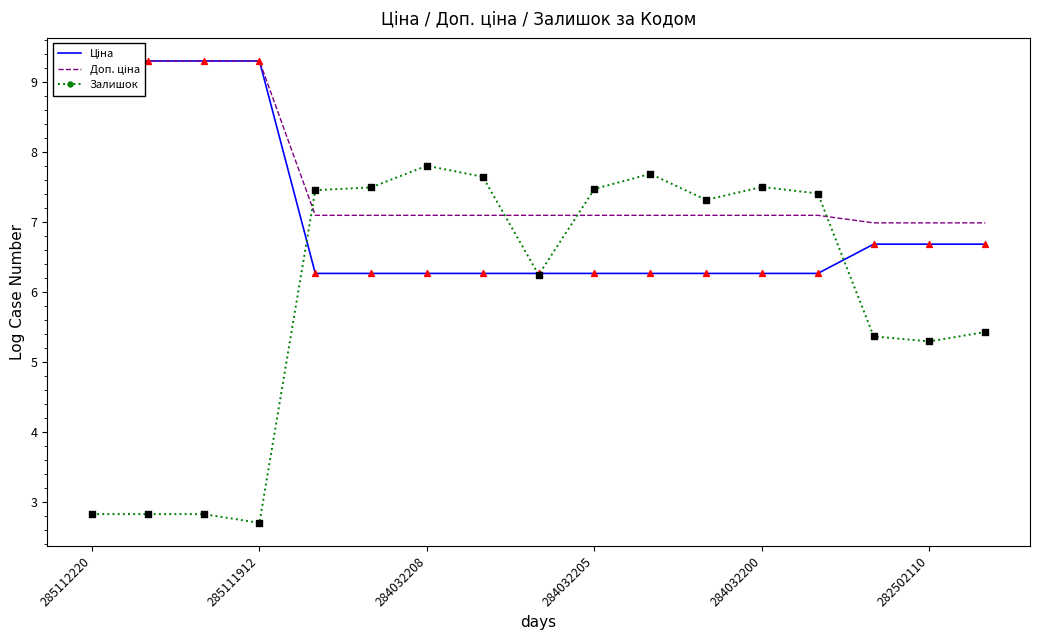

What is the highest value of the Залишок series?

7.8